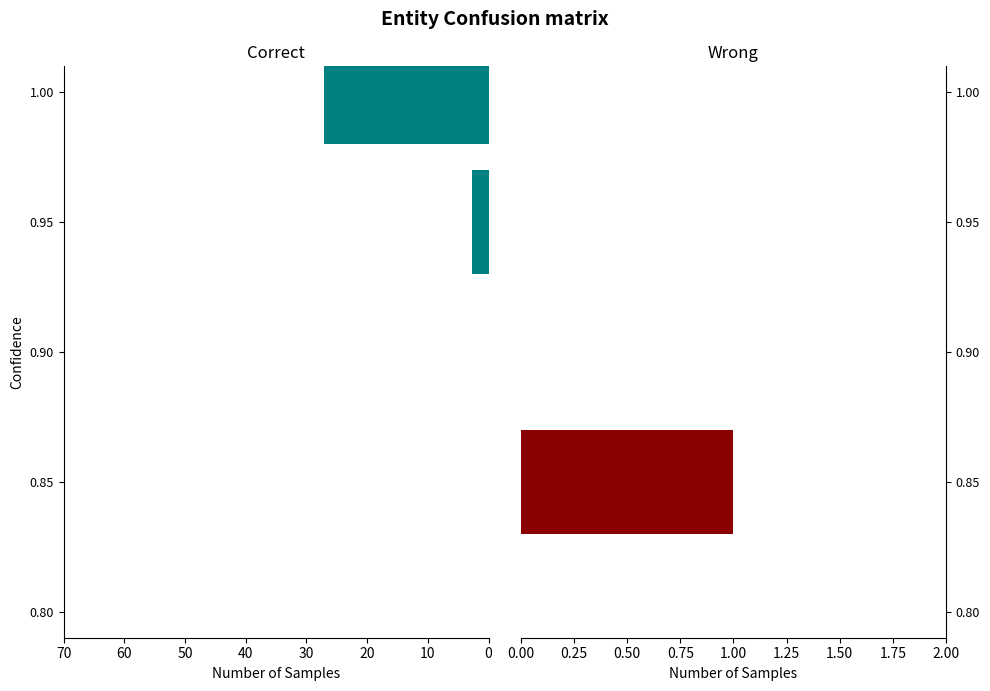

What is the value of the 2nd bar from the left?

2.7